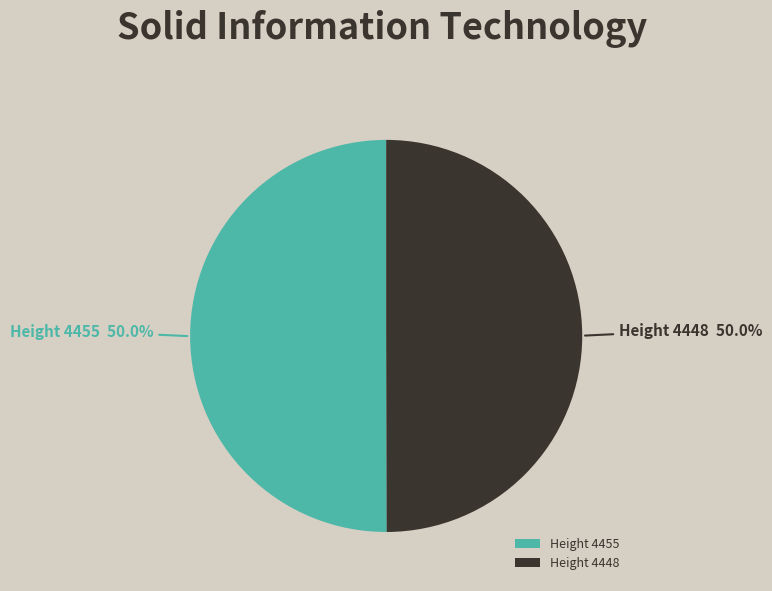

What portion of the pie excludes Height 4448?

50.0%